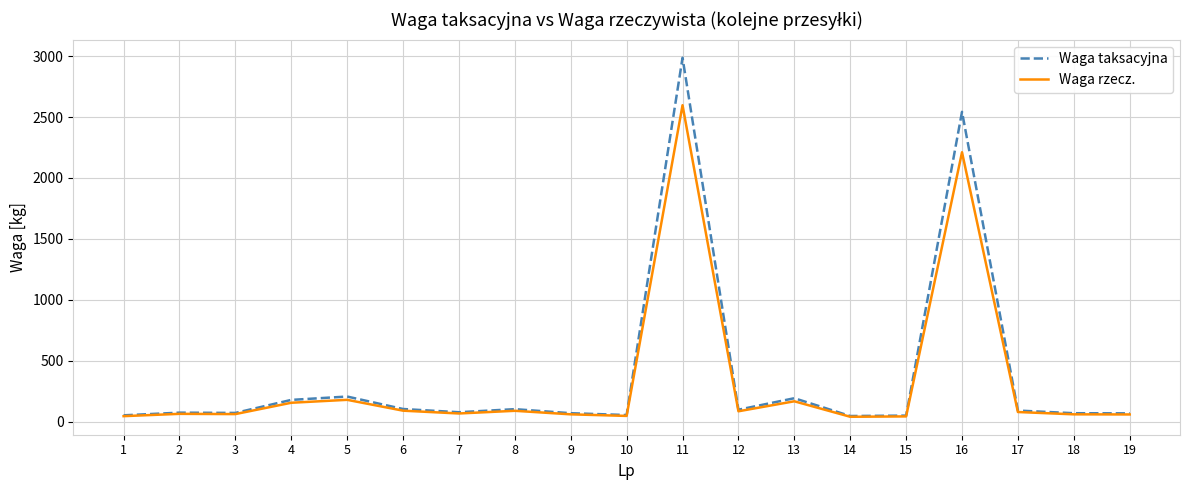

Which series has the widest spread of values?

Waga taksacyjna